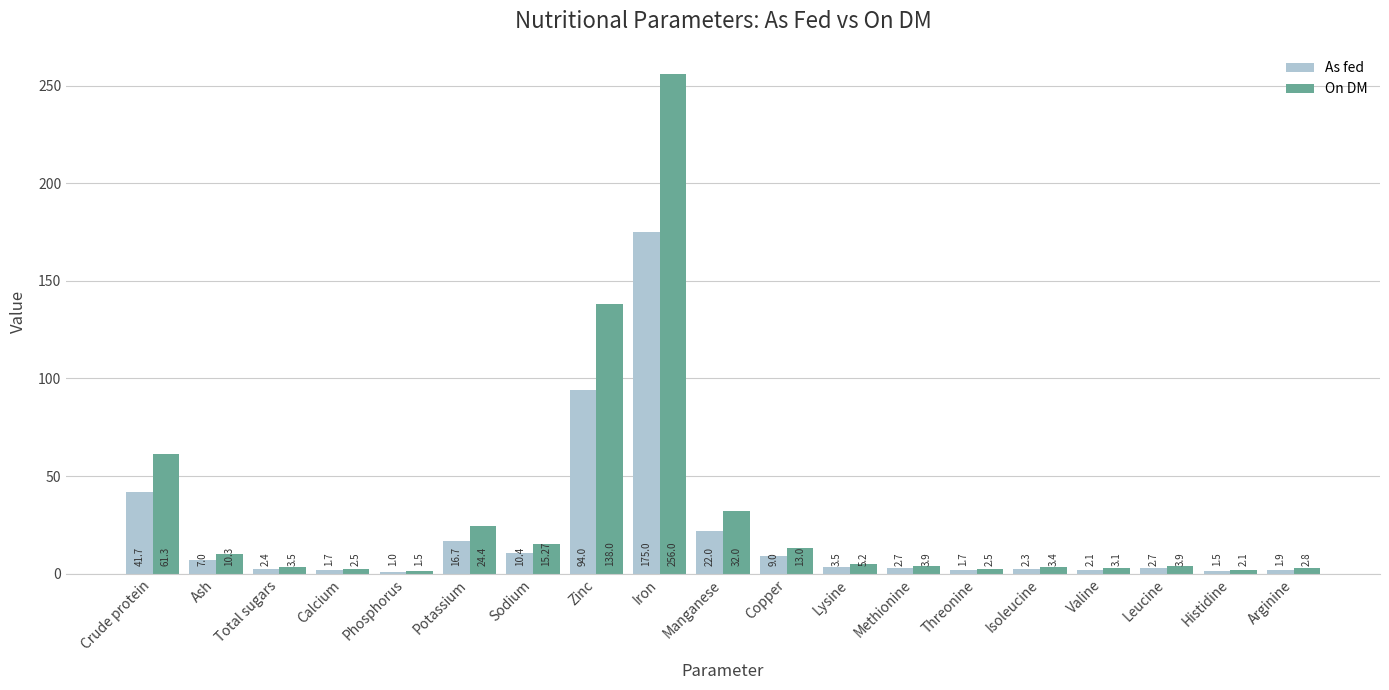

How many series are shown in this chart?

2